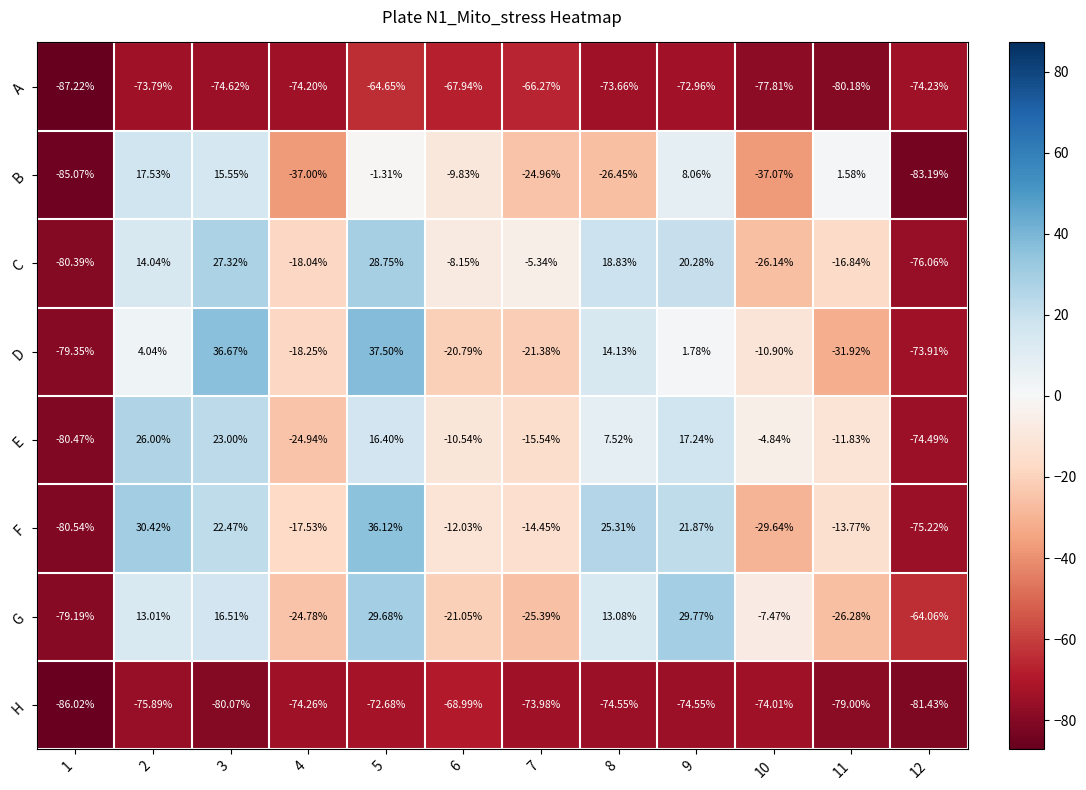

Between 2 and 7, which series saw the biggest shift?

F